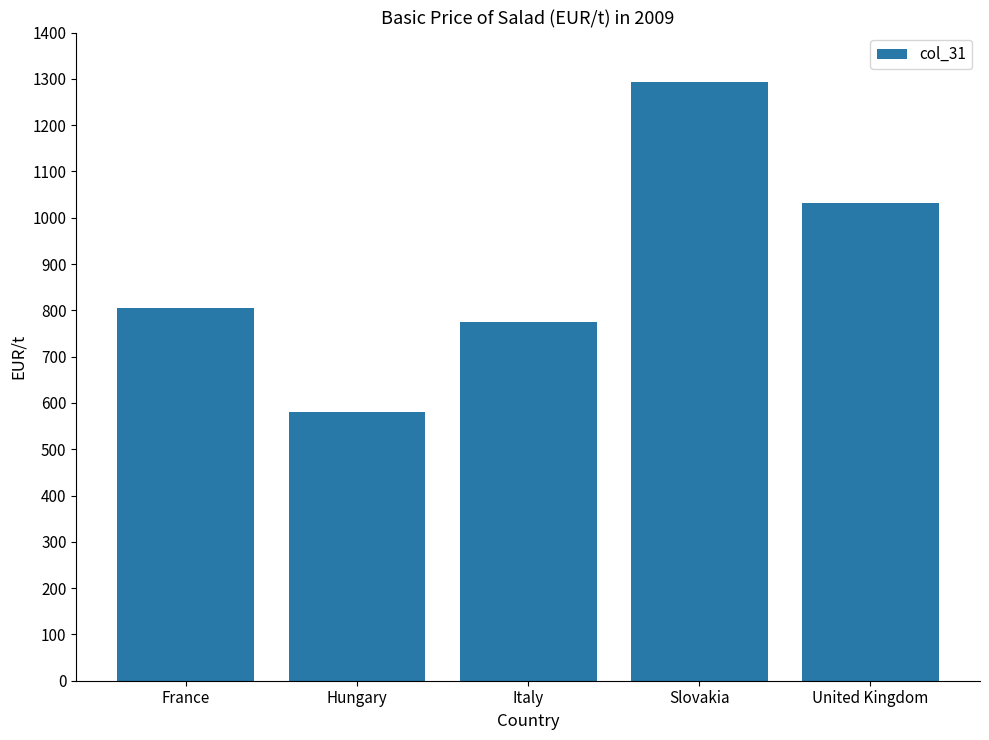

Which category has the lowest value across all series?

Hungary